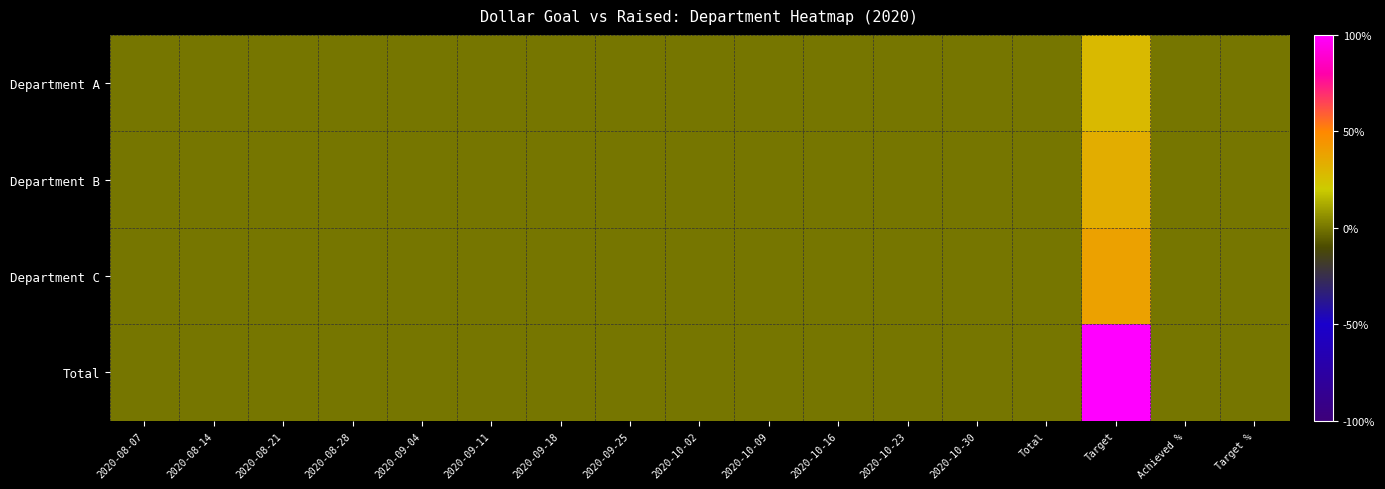

Rank the series by their maximum value, from highest to lowest.

Total, Department C, Department B, Department A